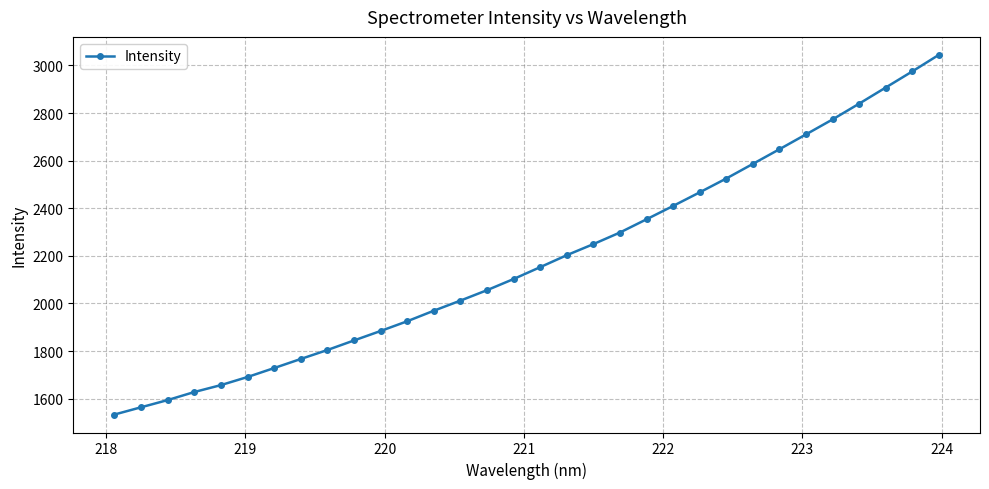

What is the average value?

2184.6